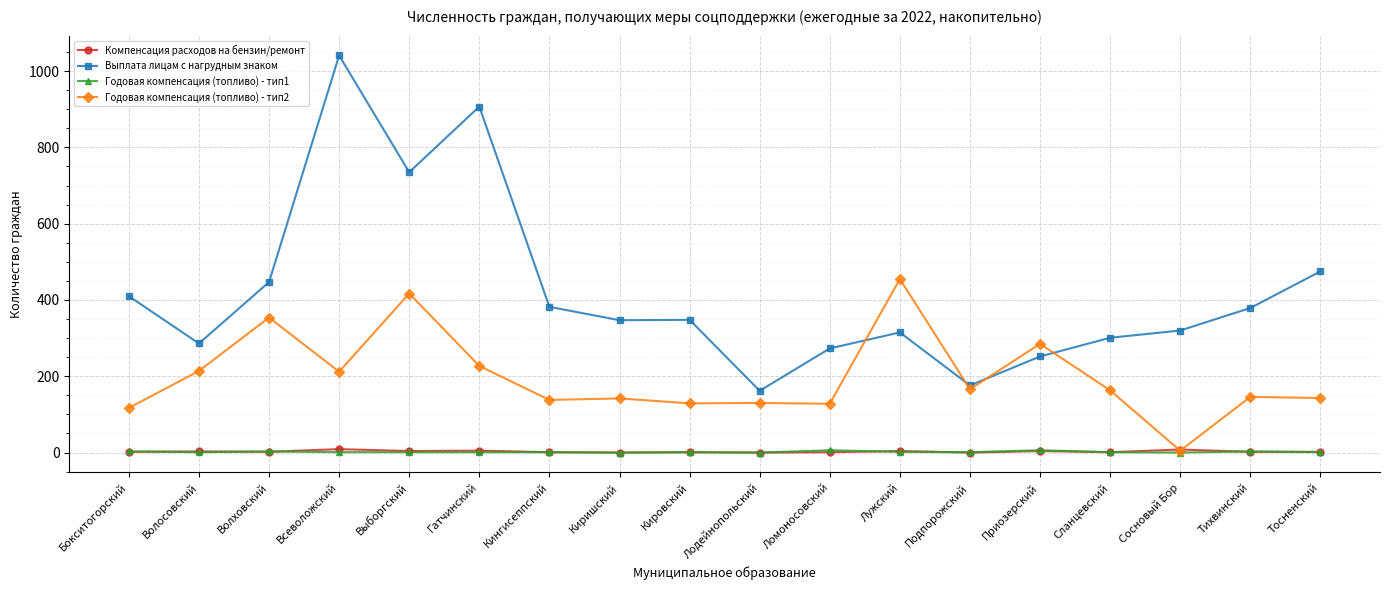

The value of Годовая компенсация (топливо) - тип1 at Бокситогорский is 3. True or false?

True